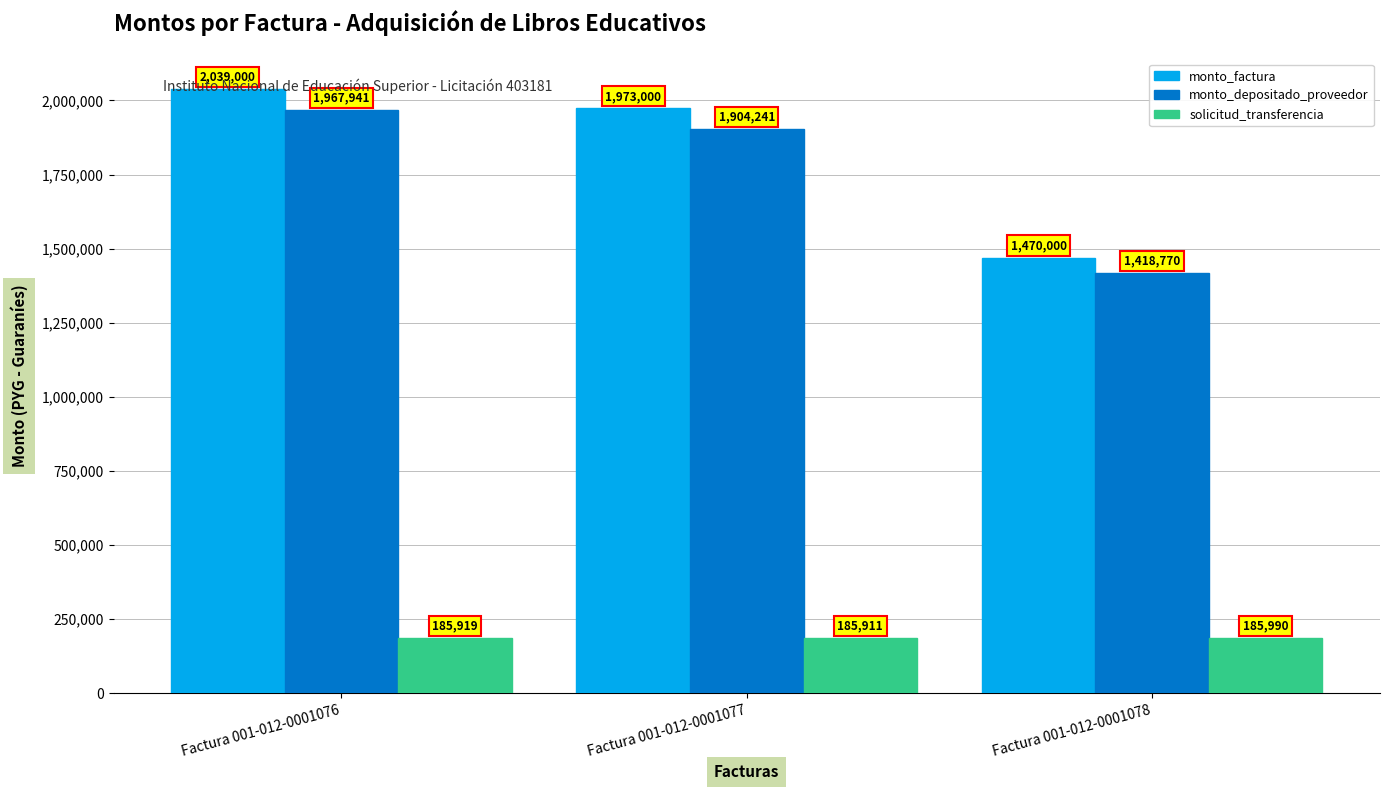

Which series has the largest range (max minus min)?

monto_factura